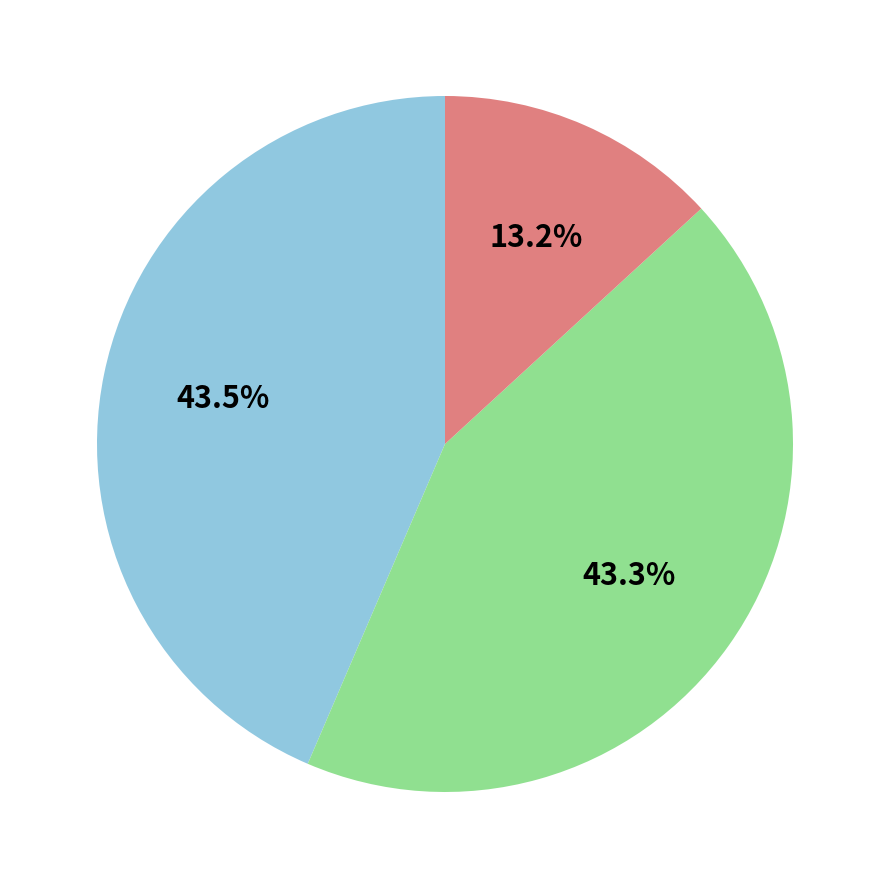

Is there any slice that represents more than half of the pie?

No